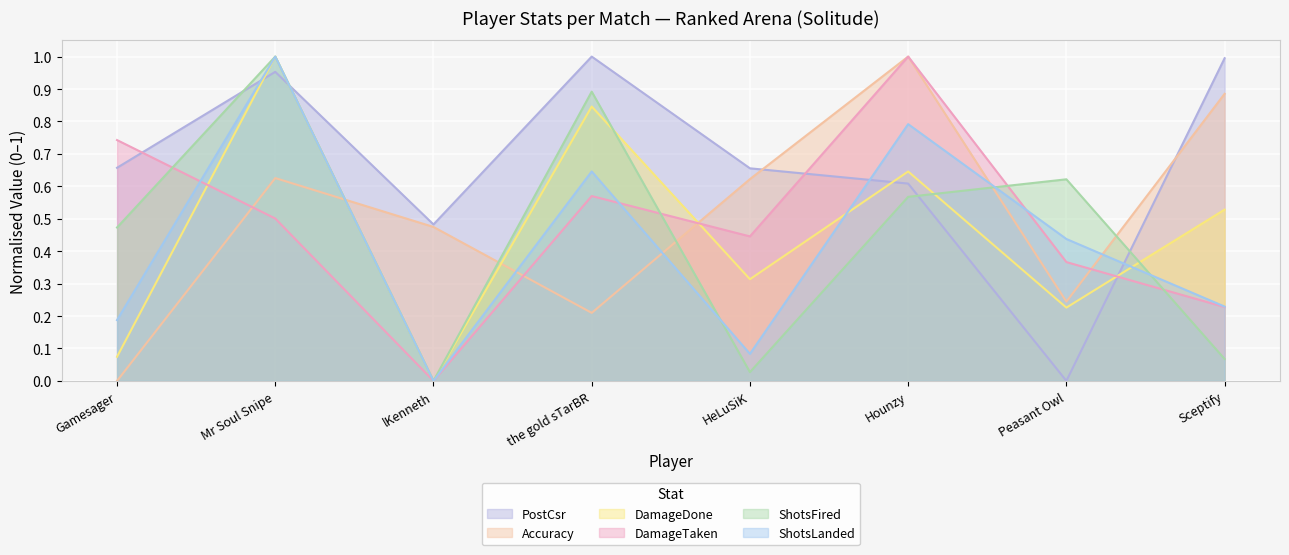

How many interior local valleys does the ShotsLanded series have?

2